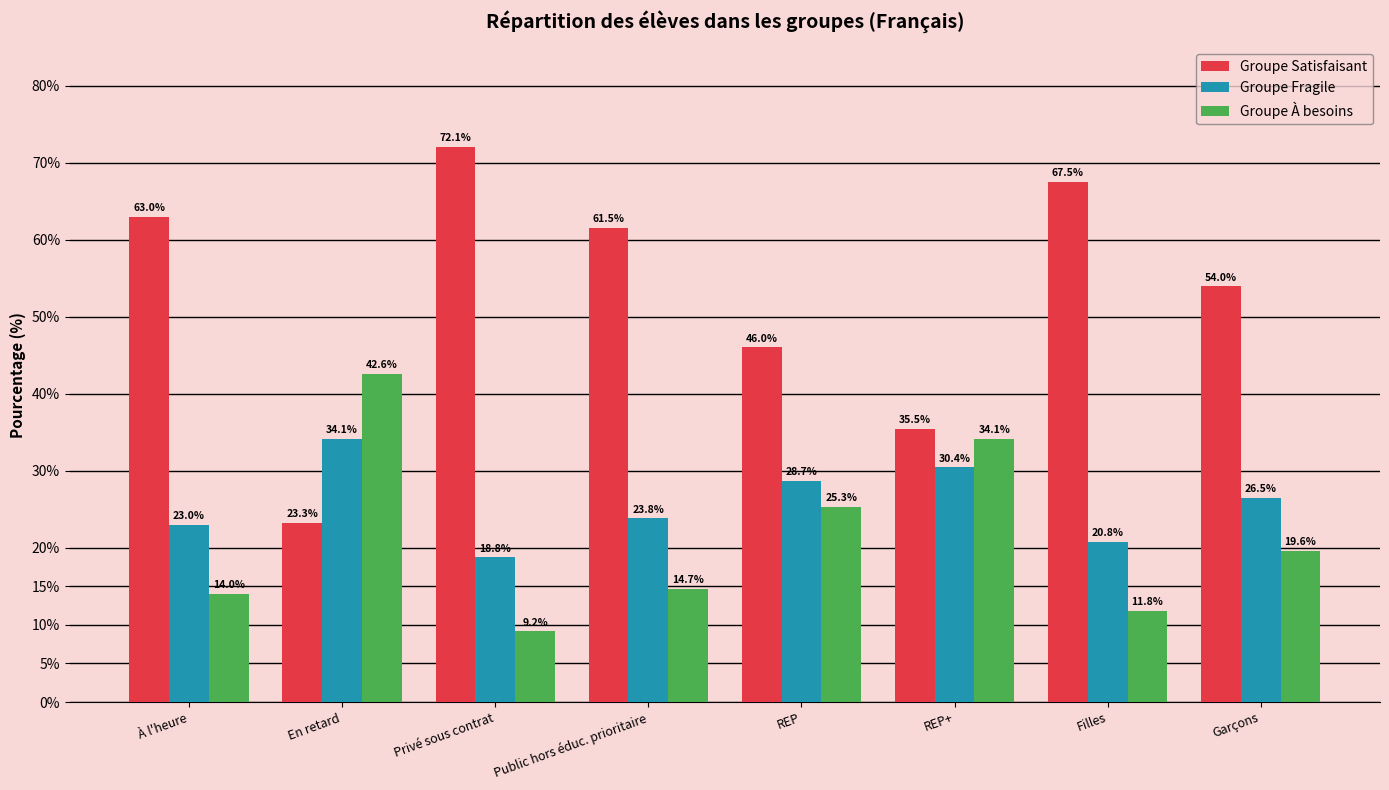

The value of Groupe Satisfaisant at Filles is 40.5. True or false?

False